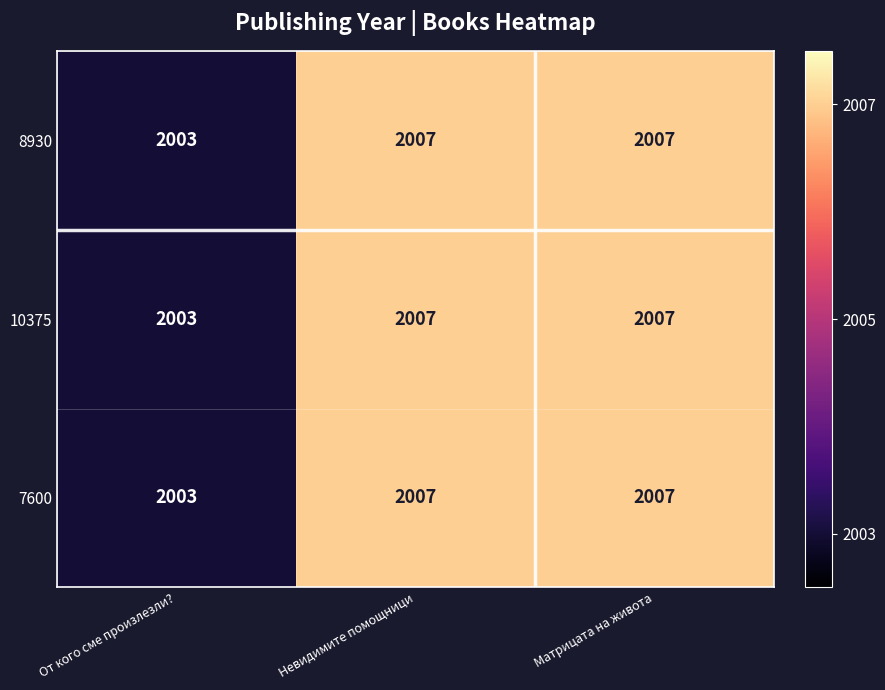

True or false: 8930 has a value of 2007 at Невидимите помощници.

True